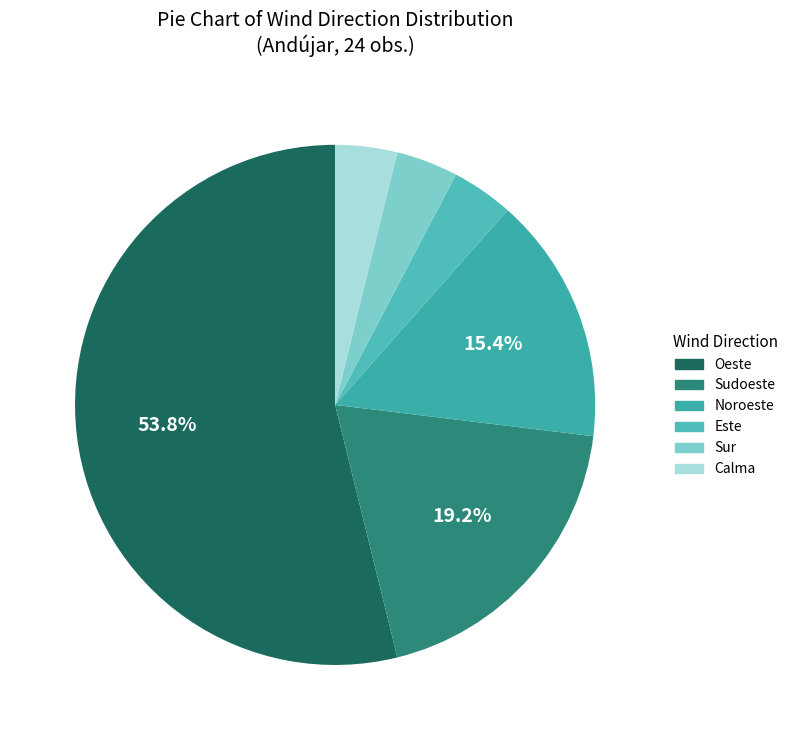

Count the number of slices in the pie.

6